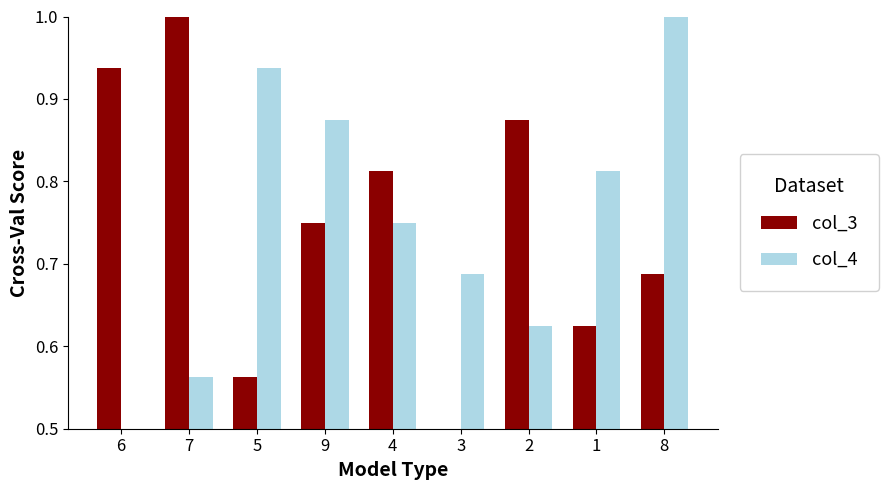

At which label is col_4 closest to 0?

6